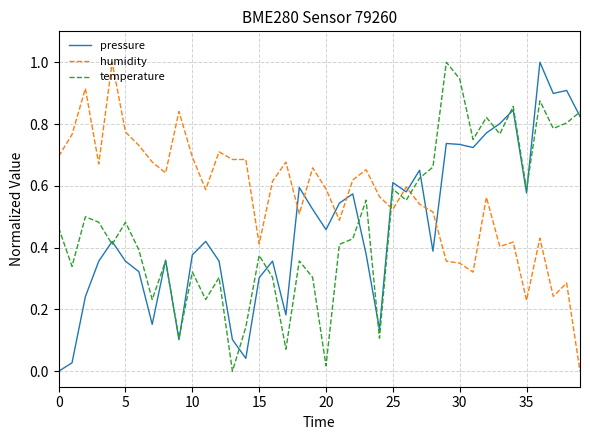

What is the maximum value for pressure?

1.0